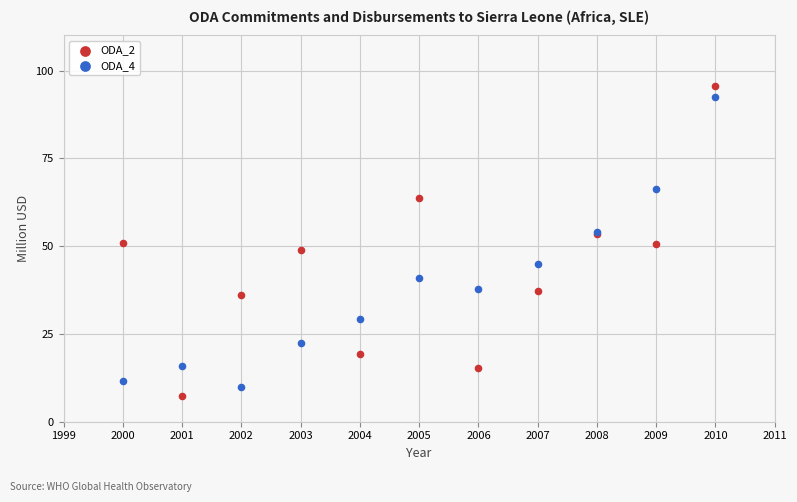

Which series has the widest spread of Y values?

ODA_2